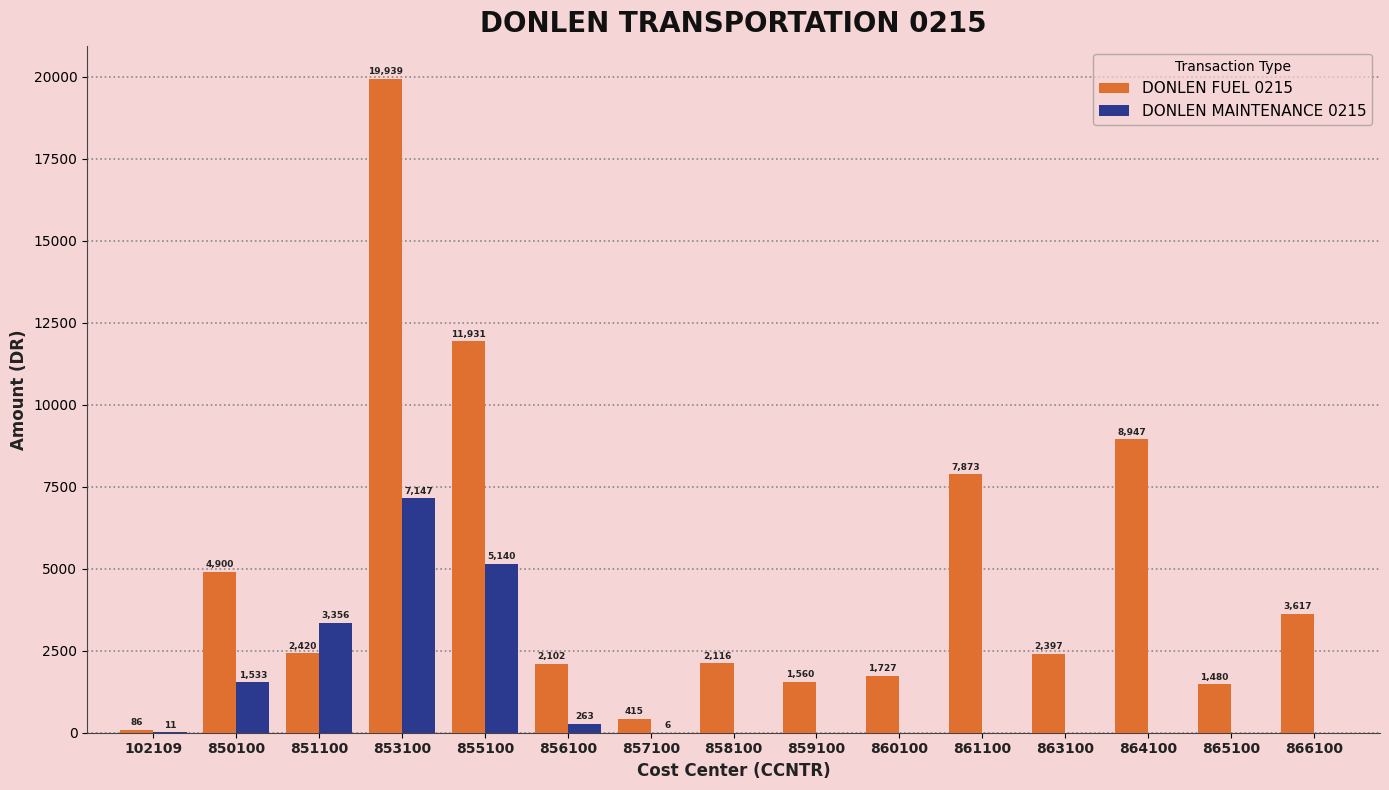

At which category is the sum across all series the highest?

853100